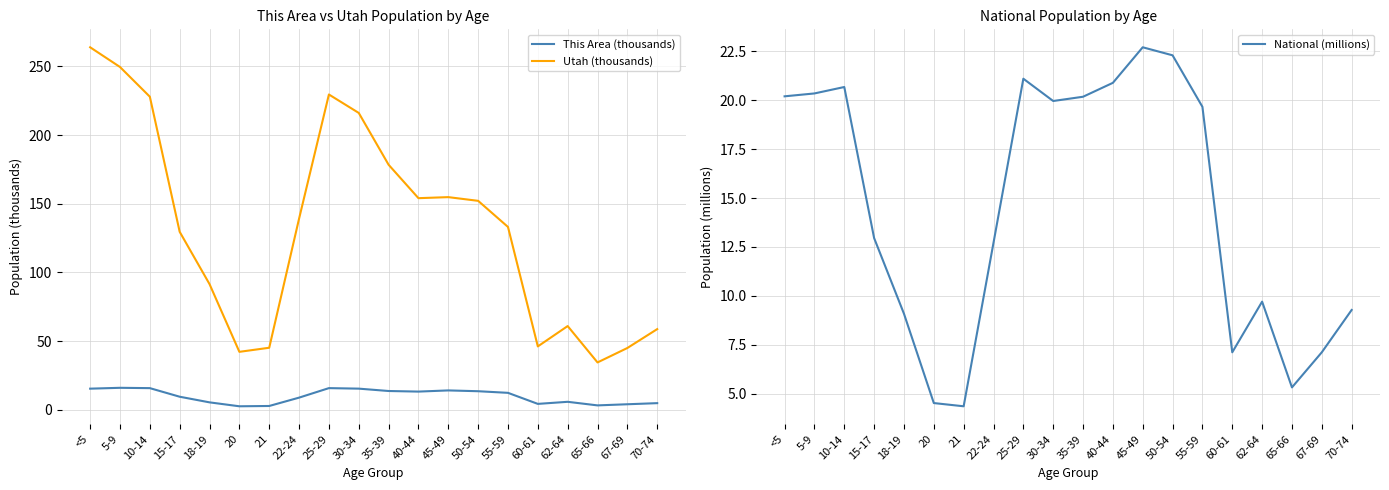

True or false: Utah (thousands) has more than 2 points higher than both neighbors.

True